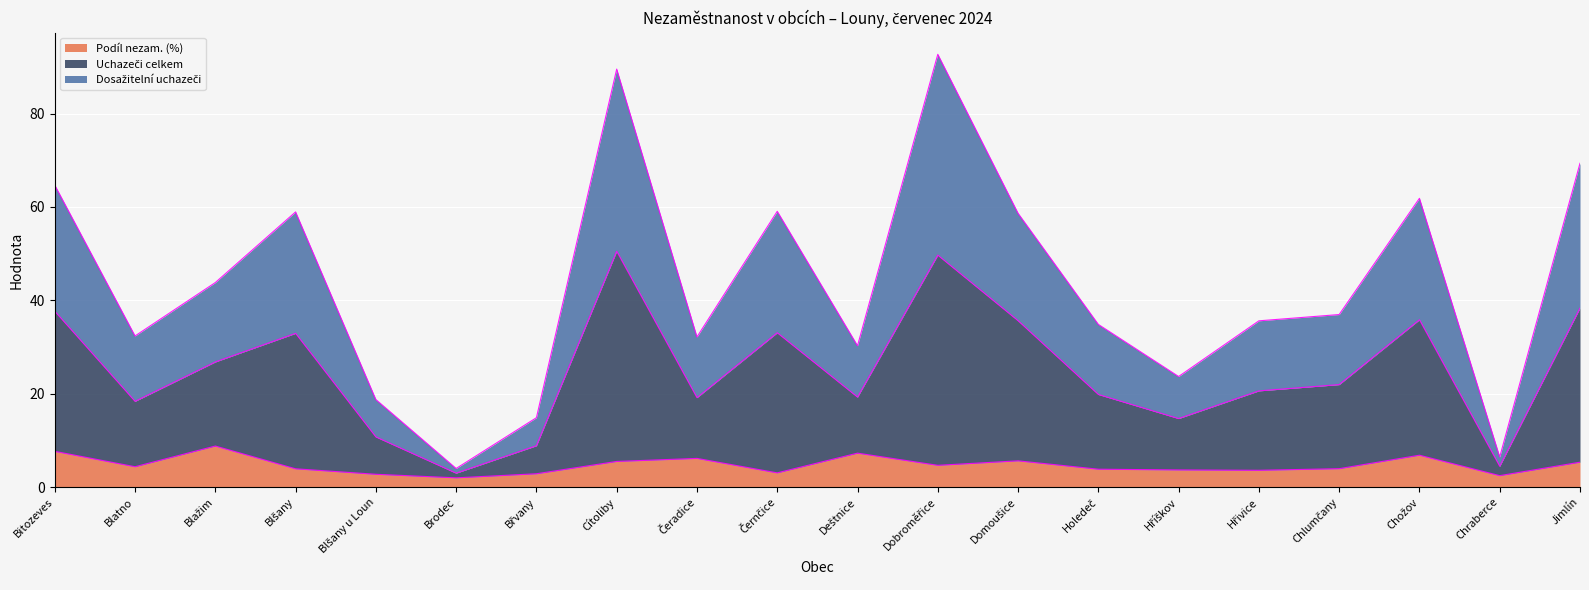

What is the lowest value of the Podíl nezam. (%) series?

2.0